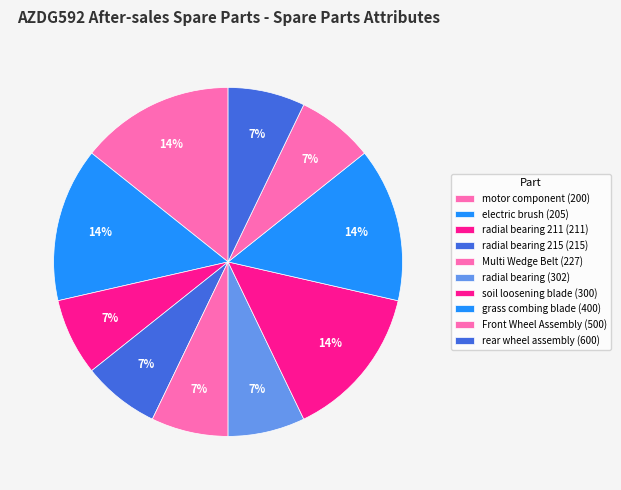

What is the total percentage of Multi Wedge Belt (227) and motor component (200)?

21.4%